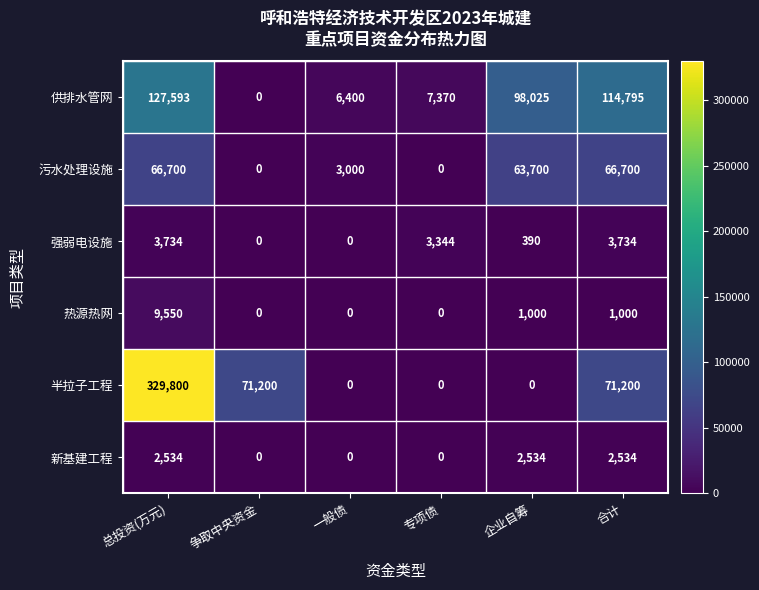

How many data points in 热源热网 are less than 1000?

3